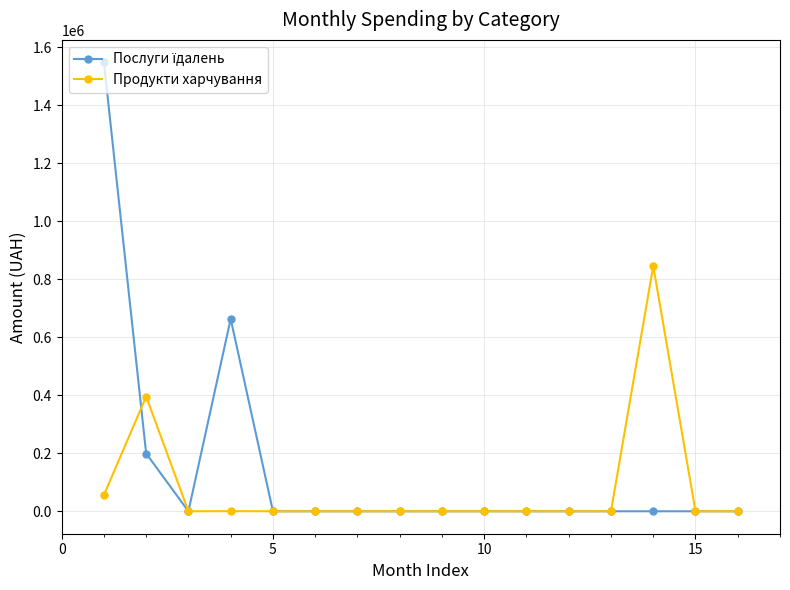

What is the label of the 11th point from the left?

10